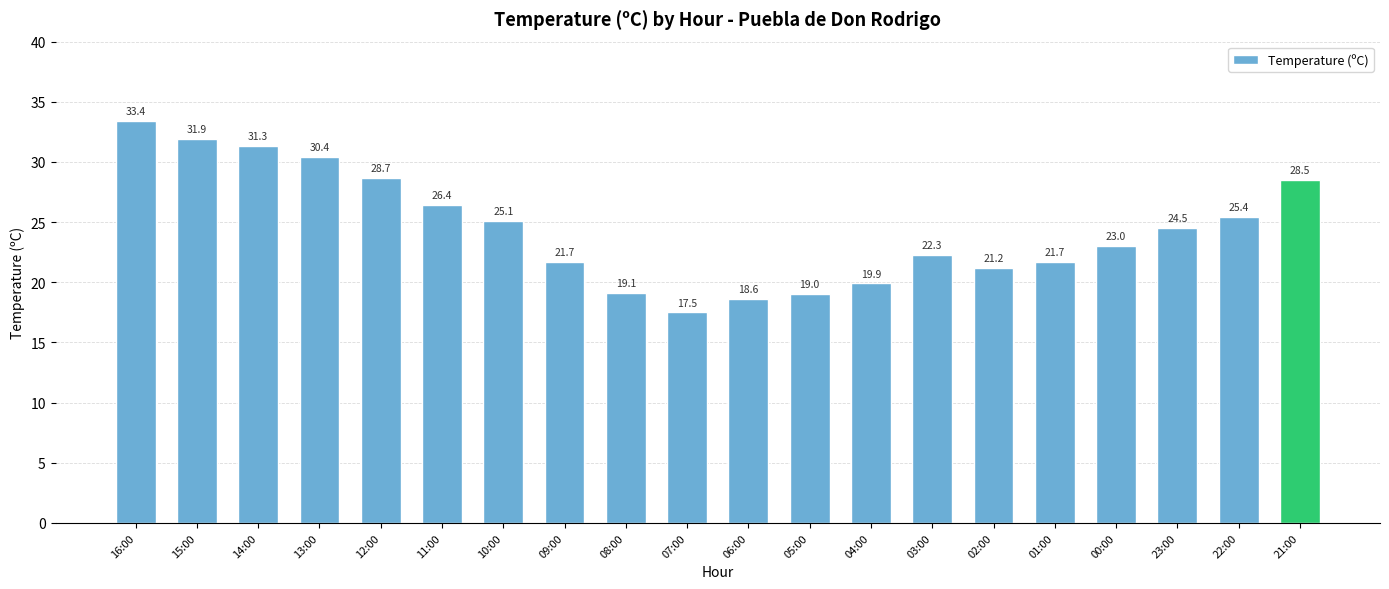

Is it true that the value at 05:00 is 19.0?

True